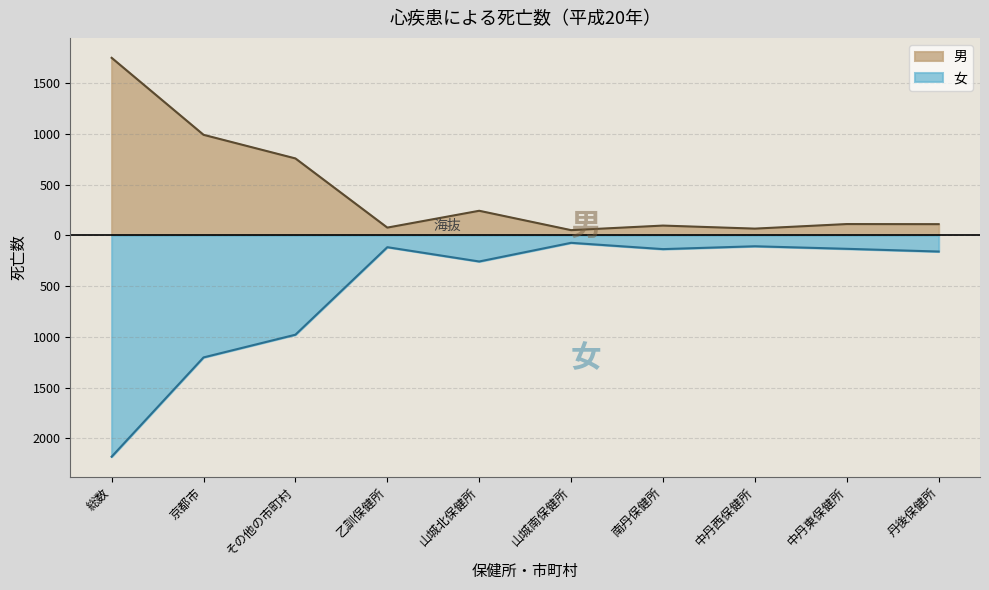

At which category does 男 reach its first local valley?

乙訓保健所